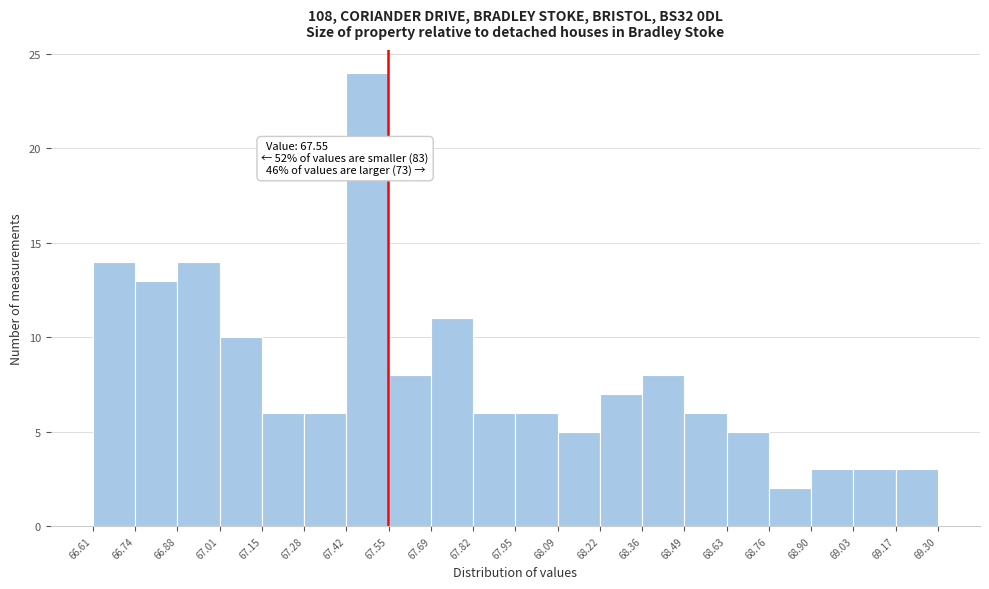

Which range on the x-axis has the tallest bar?

67.42 to 67.55